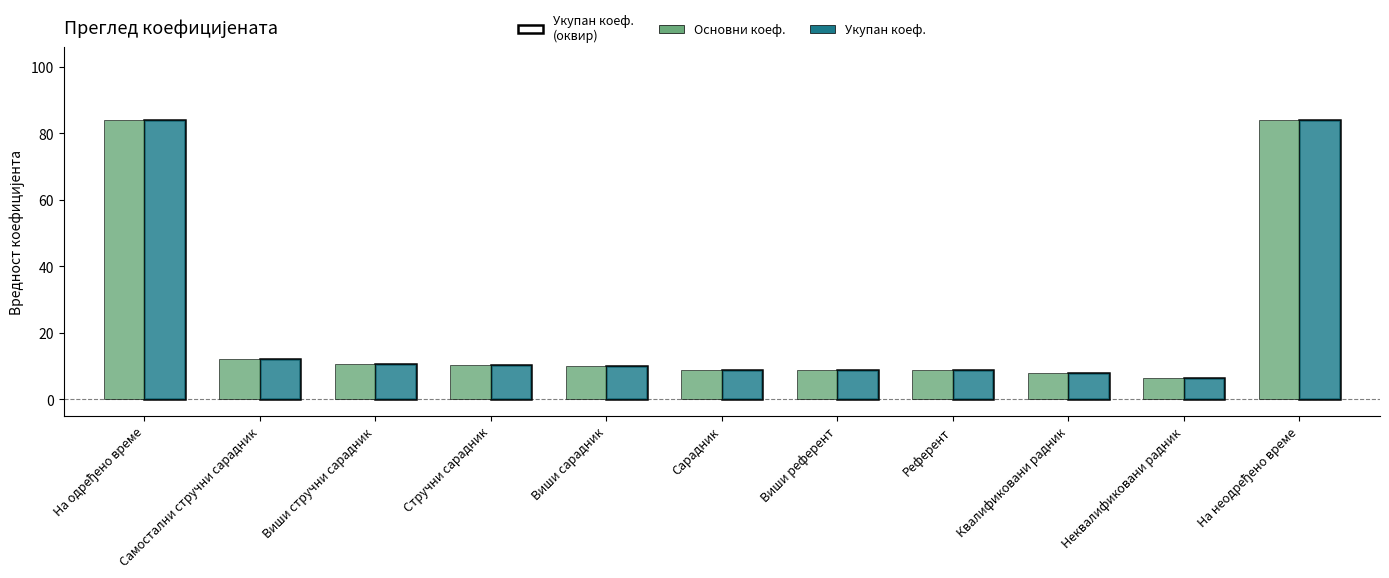

What is the maximum value shown in the chart?

84.1